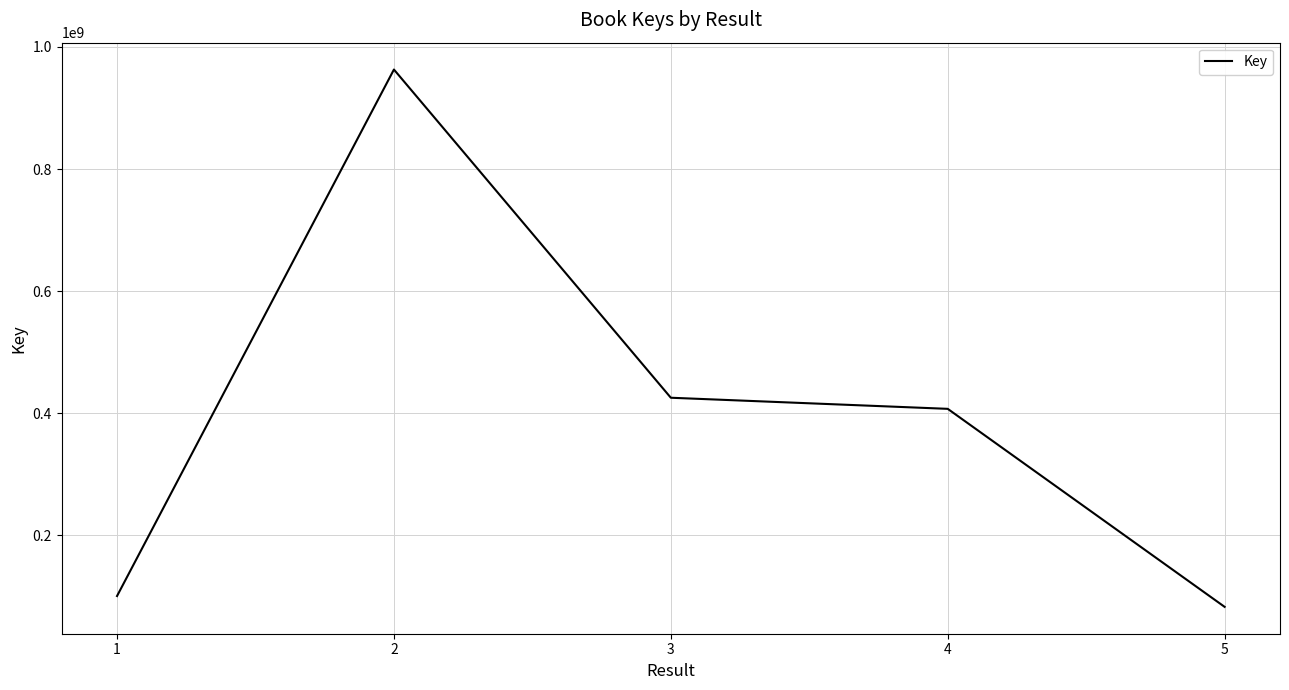

Does the chart have visible grid lines?

Yes